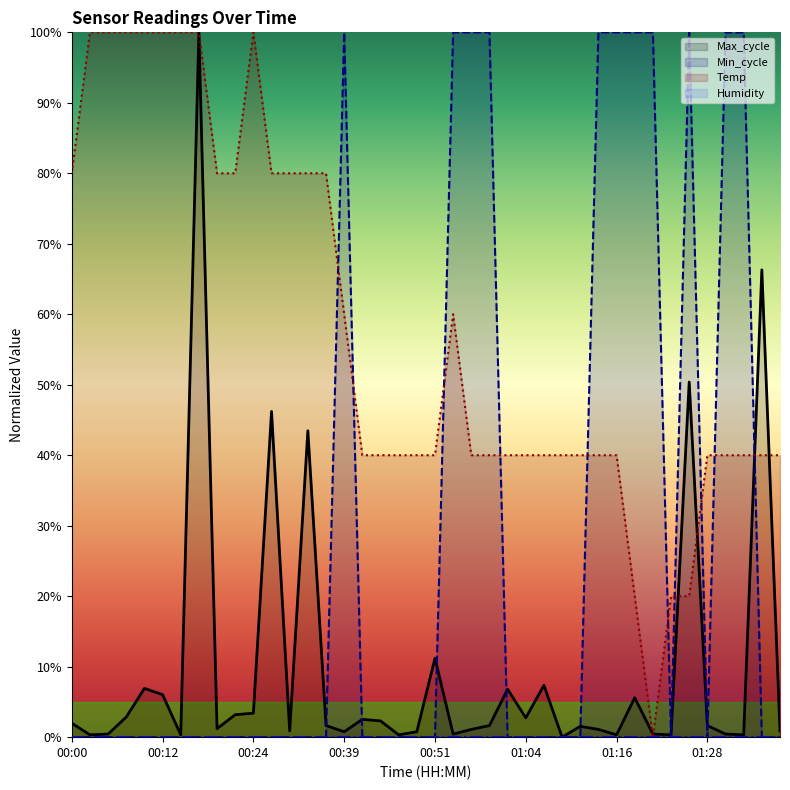

What is the difference between the second highest and minimum values in the Temp series?

100.0